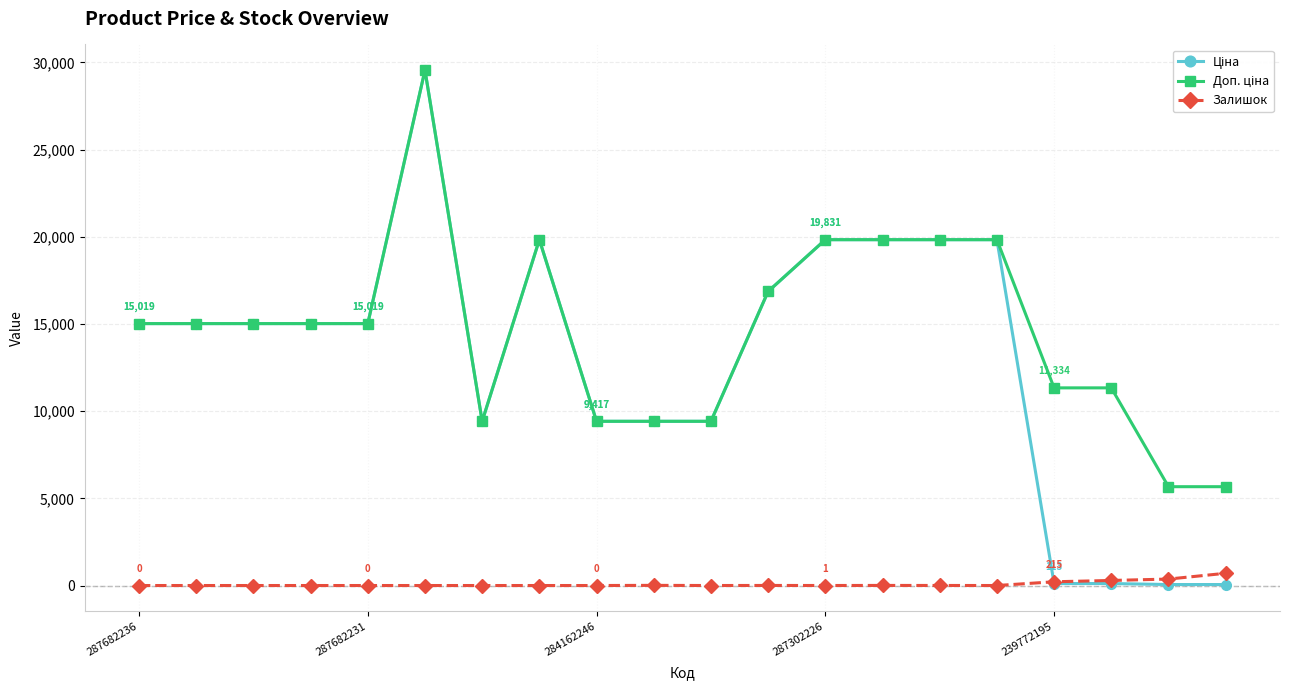

True or false: Залишок has more than 1 points higher than both neighbors.

True